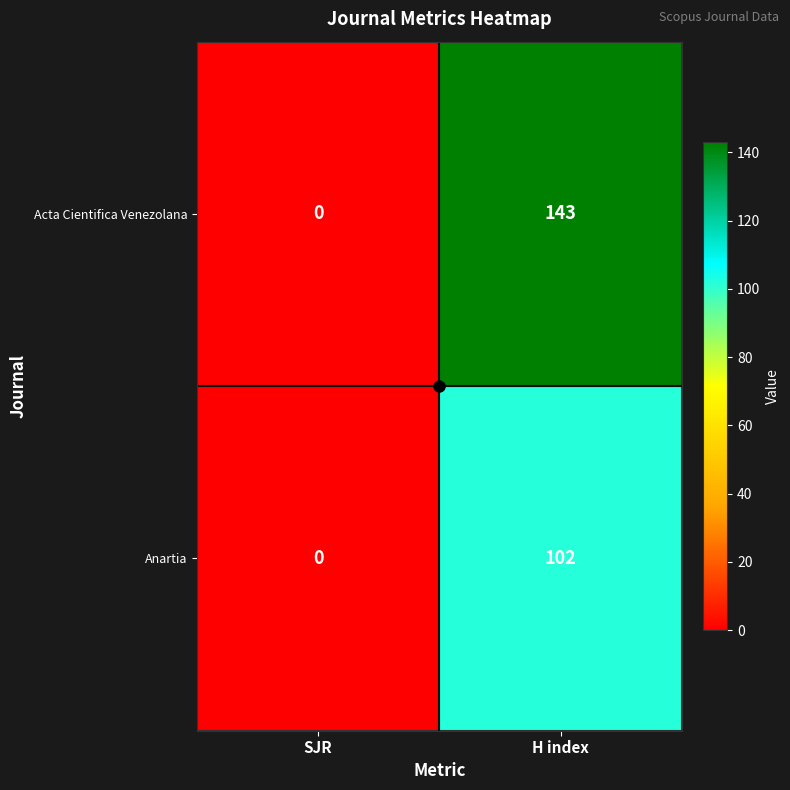

Rank the series by their maximum value, from highest to lowest.

Acta Cientifica Venezolana, Anartia